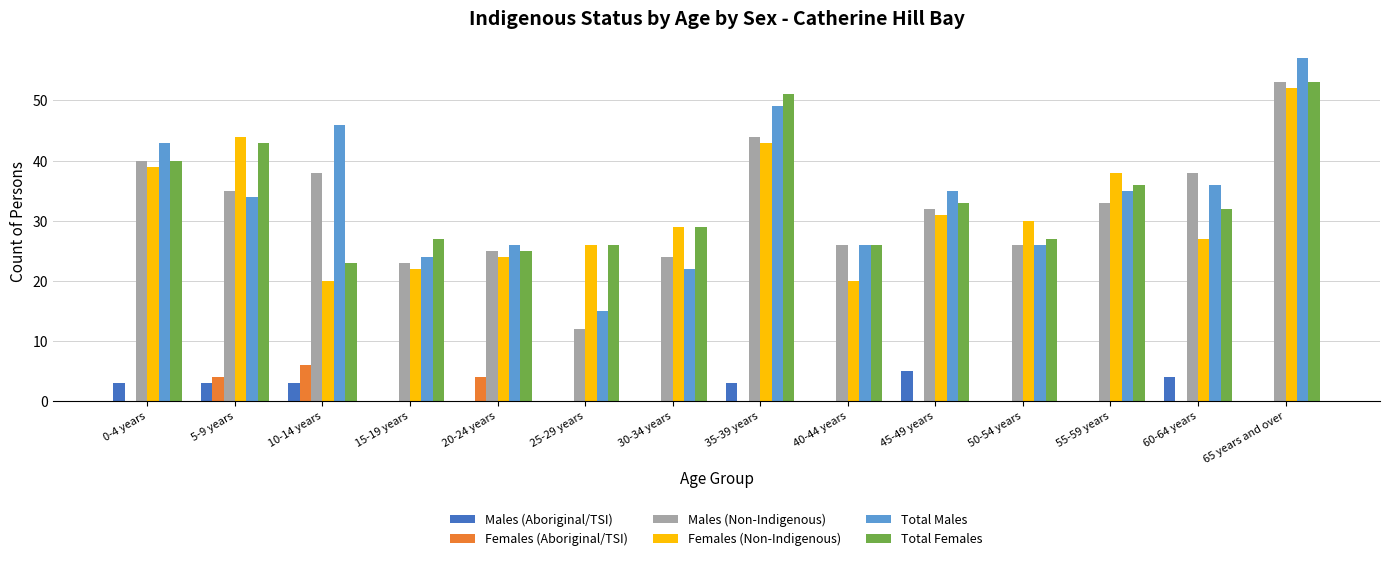

Where is Total Males nearest to the value 36?

60-64 years